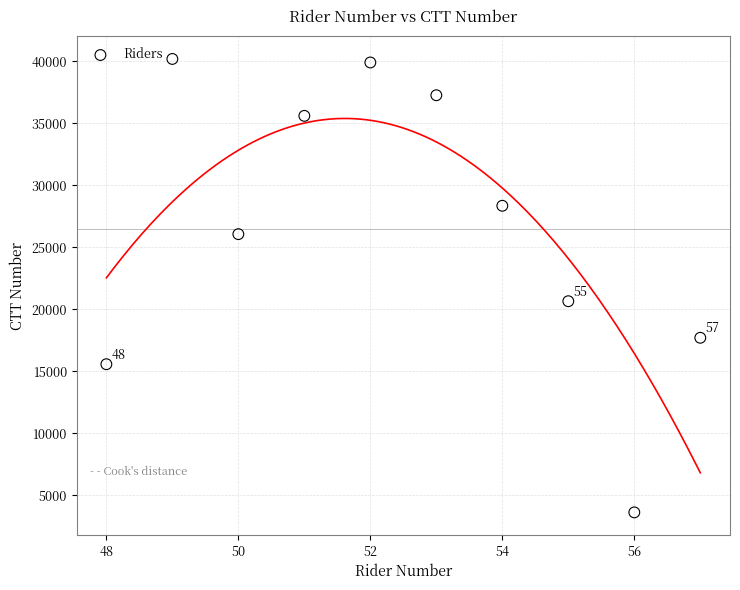

What Y value in the scatter plot is closest to 21912?

20658